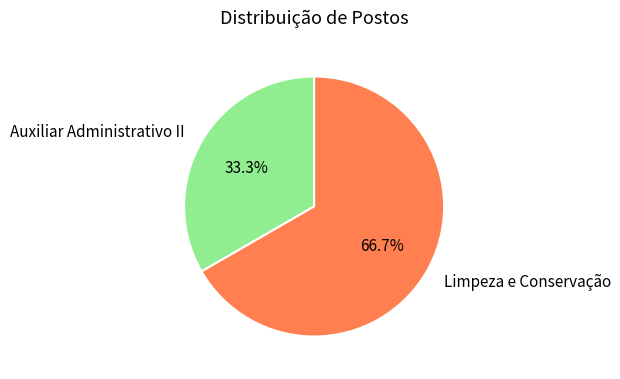

Approximately how many times larger is the value at Limpeza e Conservação compared to Auxiliar Administrativo II?

2.0